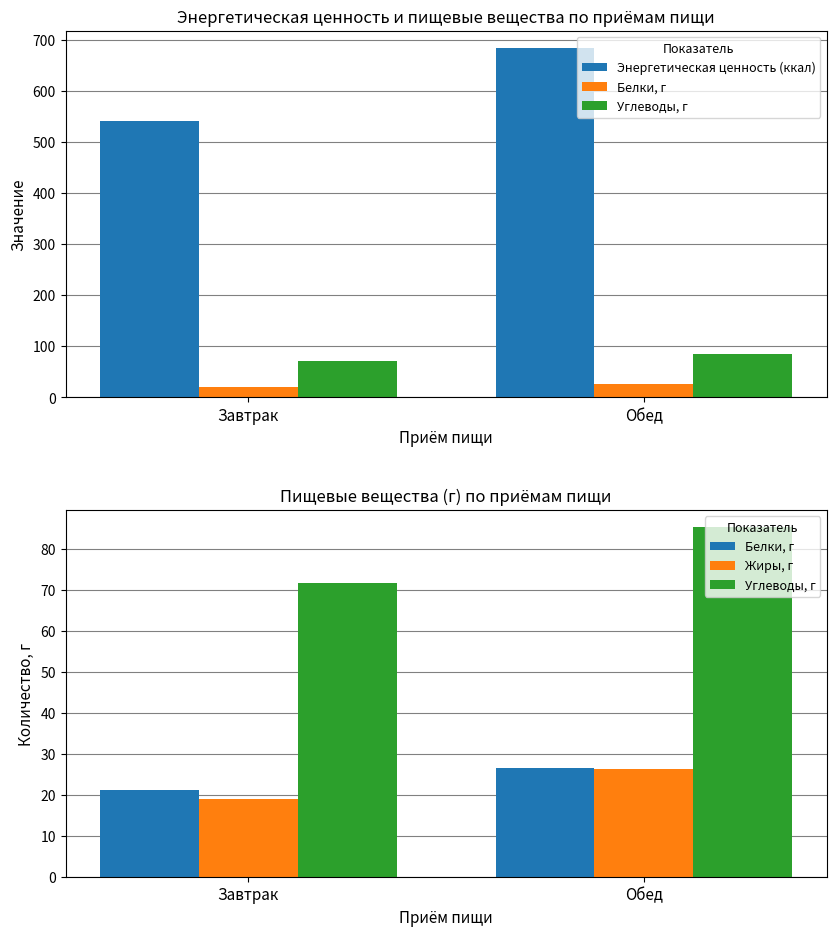

Reading left to right, transcribe all the data shown in this chart.

Энергетическая ценность (ккал): 540.9	683.3
Белки, г: 21.1	26.4
Углеводы, г: 71.6	85.2
Жиры, г: 18.9	26.3